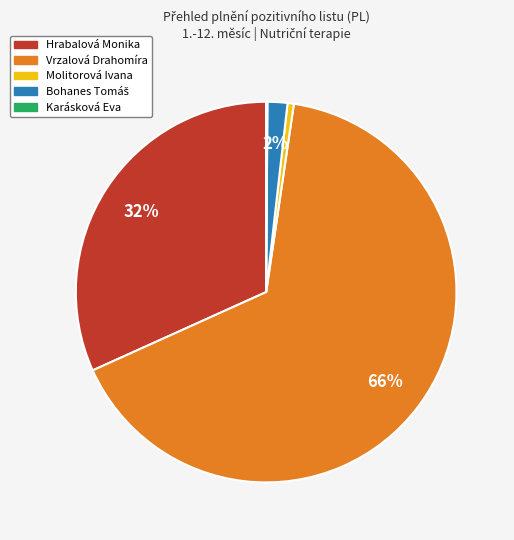

Which slice is the largest?

Vrzalová Drahomíra